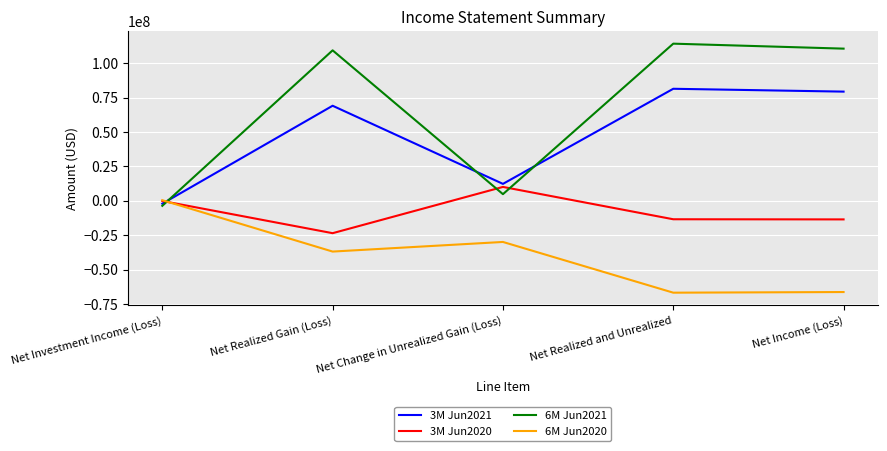

Is this an area chart (filled region under the line)?

No